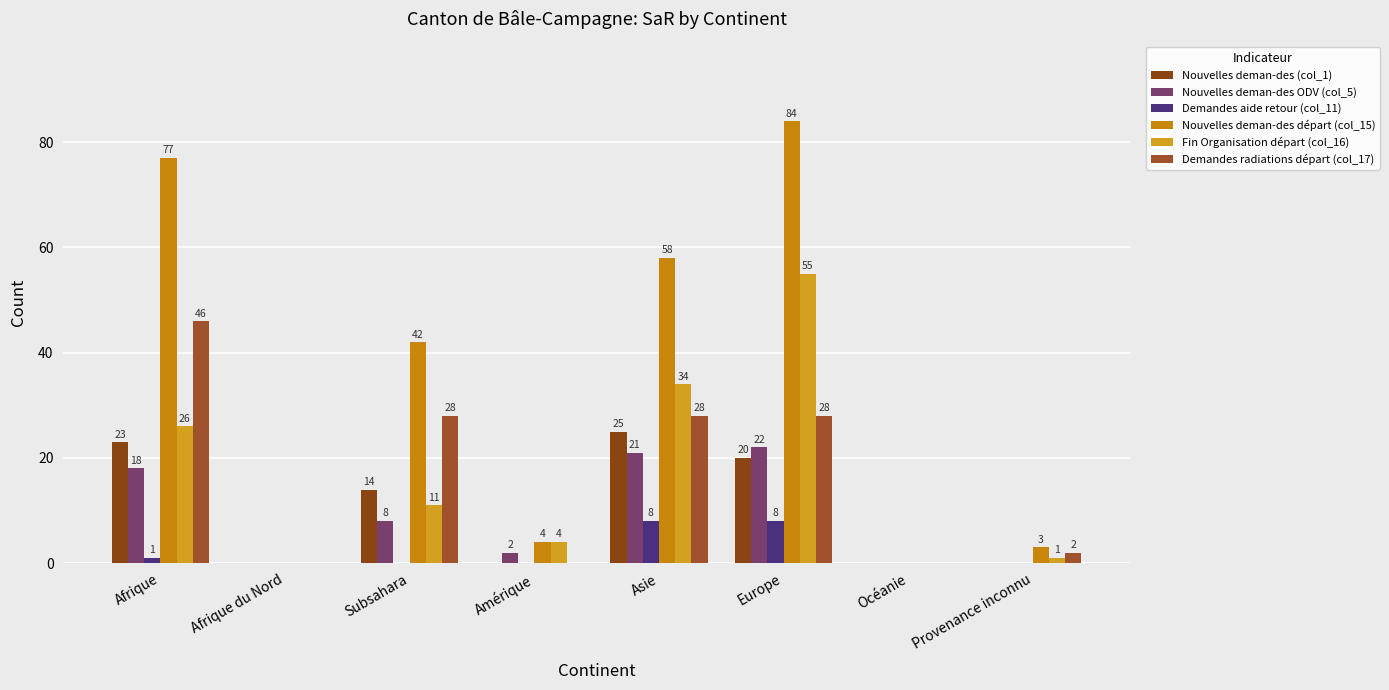

Rank the series by their maximum value, from highest to lowest.

Nouvelles deman-des départ (col_15), Fin Organisation départ (col_16), Demandes radiations départ (col_17), Nouvelles deman-des (col_1), Nouvelles deman-des ODV (col_5), Demandes aide retour (col_11)